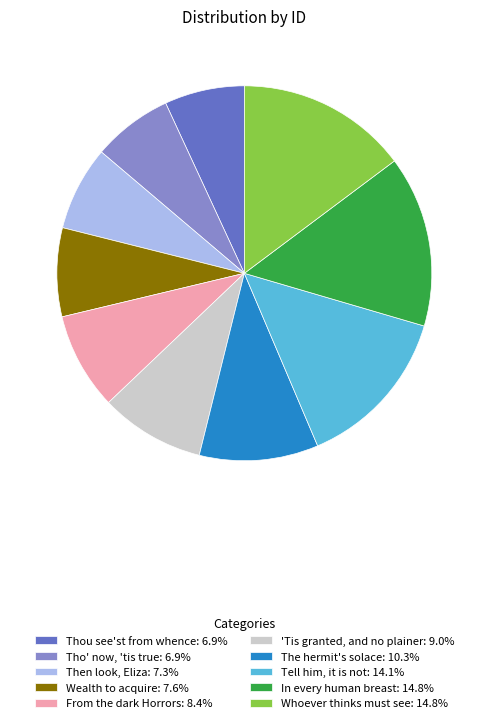

Is the sum of Then look, Eliza: 7.3% and Thou see'st from whence: 6.9% greater than half?

No